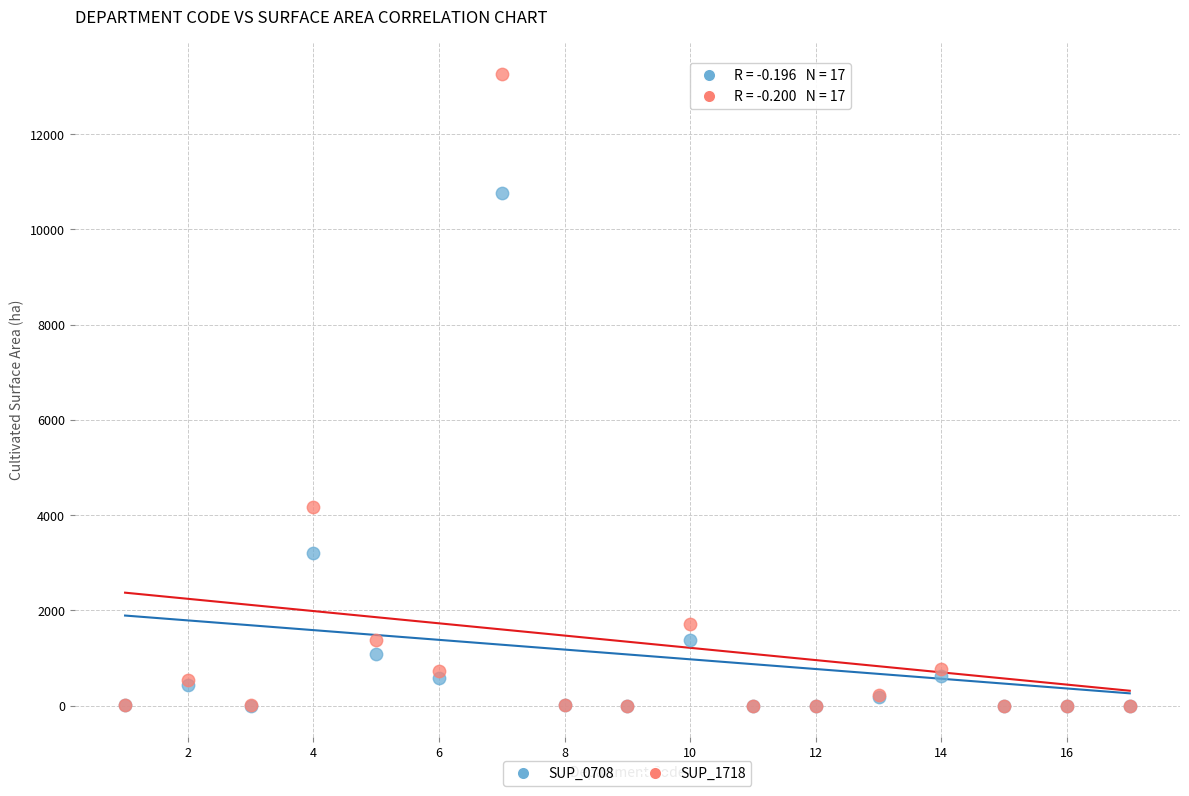

Which series has the widest spread of Y values?

SUP_1718